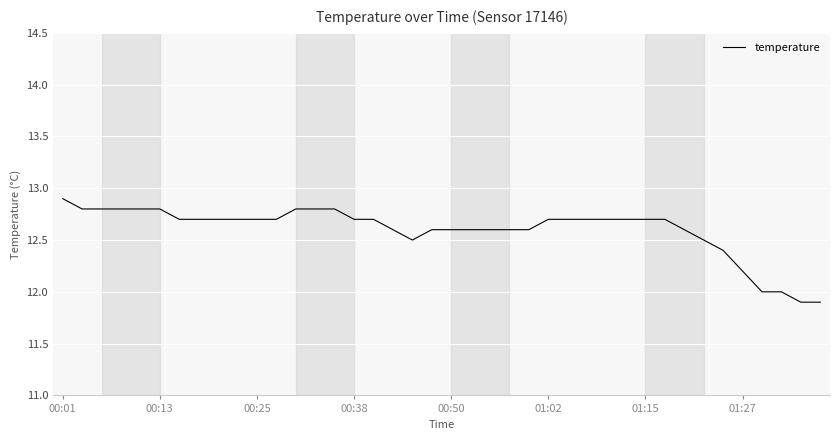

Reading left to right, list all the values displayed in this chart.

12.9	12.8	12.8	12.8	12.8	12.8	12.7	12.7	12.7	12.7	12.7	12.7	12.8	12.8	12.8	12.7	12.7	12.6	12.5	12.6	12.6	12.6	12.6	12.6	12.6	12.7	12.7	12.7	12.7	12.7	12.7	12.7	12.6	12.5	12.4	12.2	12.0	12.0	11.9	11.9